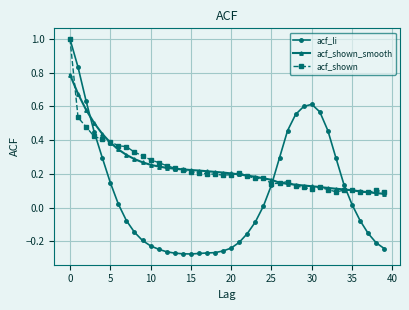

True or false: acf_shown has more than 1 points higher than both neighbors.

True